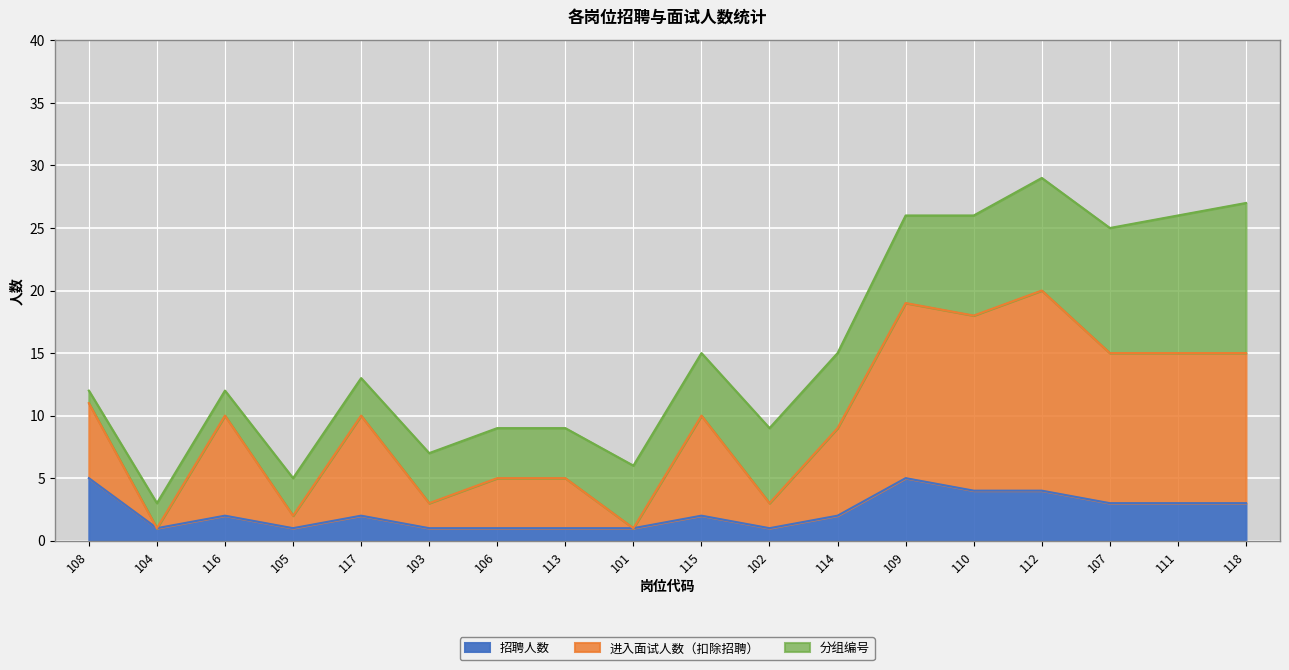

At which category does 进入面试人数 reach its first local valley?

104